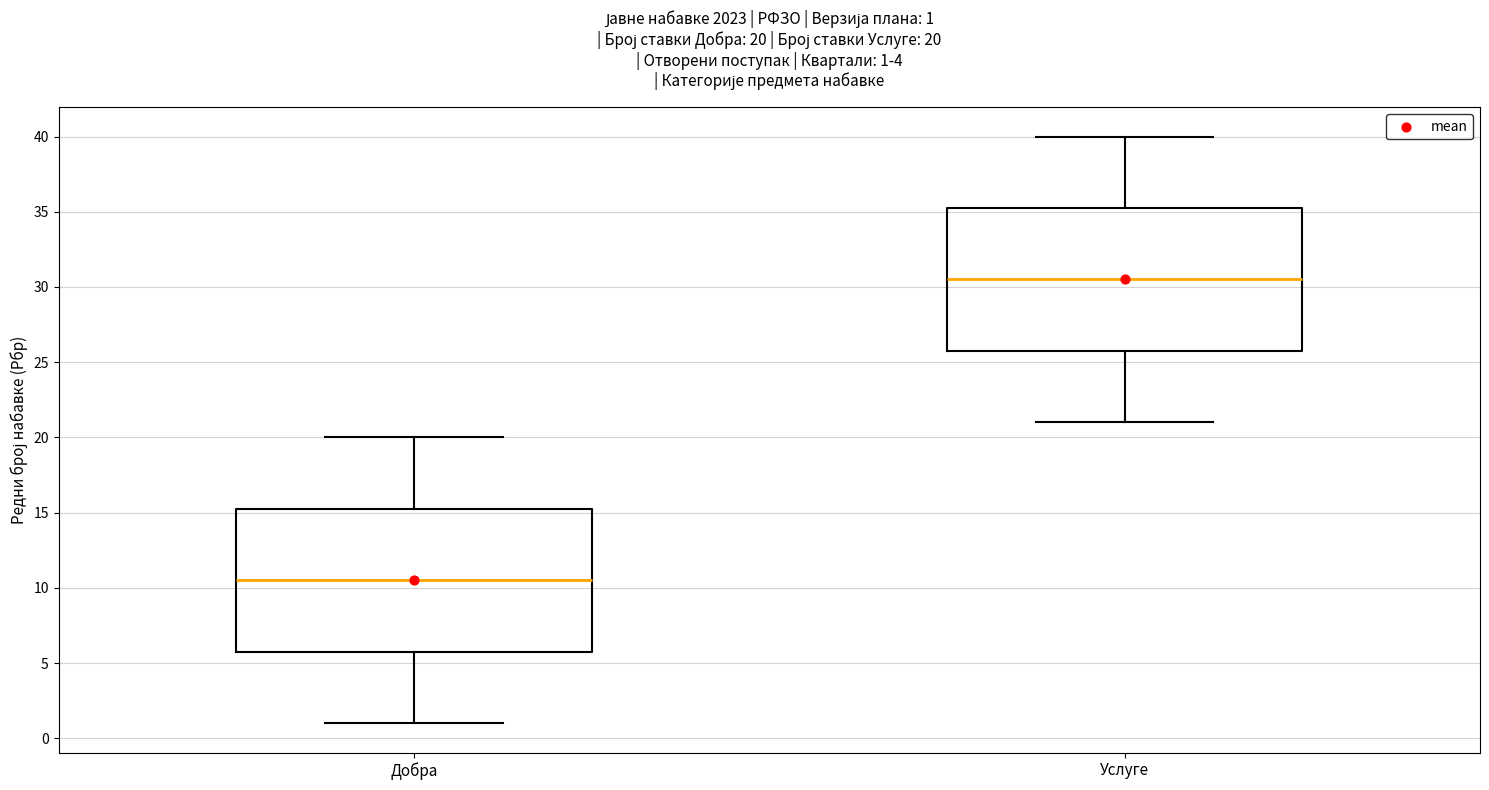

Which box has the lowest median line?

Добра